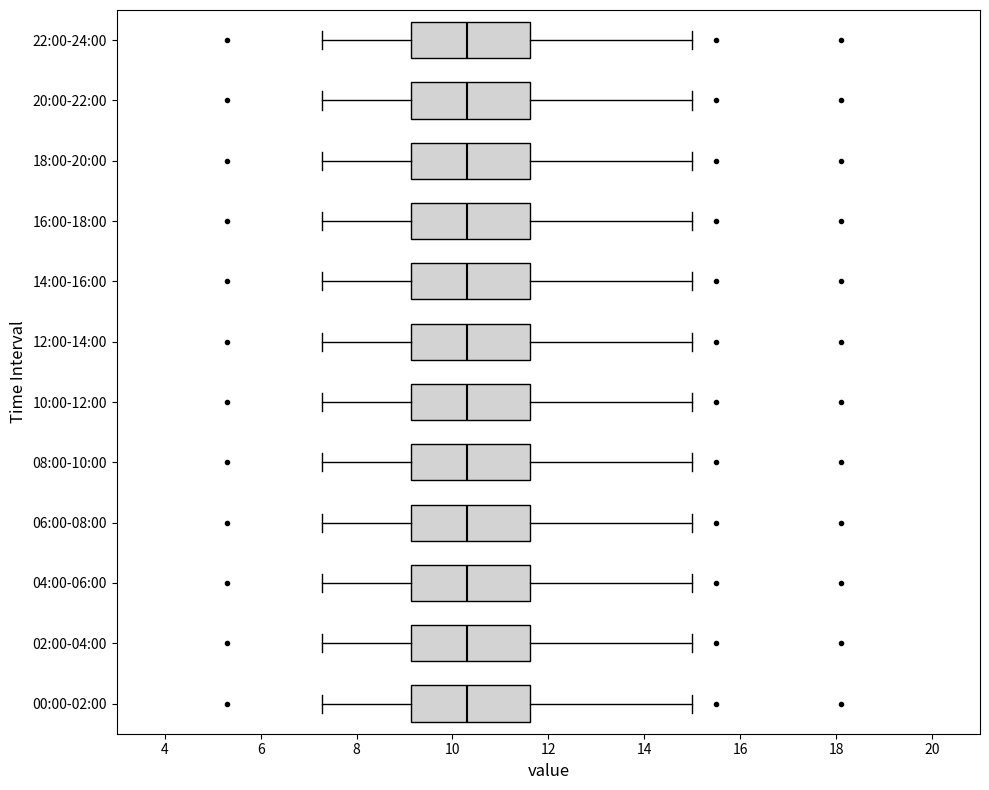

Where does the median line of the box for 02:00-04:00 sit on the x-axis? The values are not printed on the chart, so give them approximately, as read against the axis.

10.4